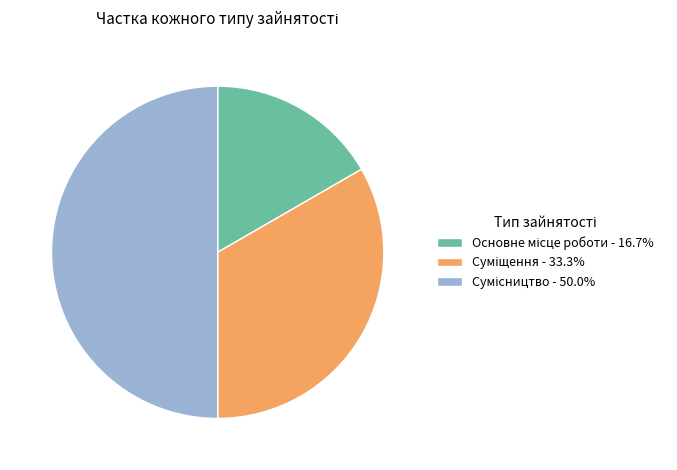

What percentage is the Основне місце роботи slice, to the nearest percent?

17%